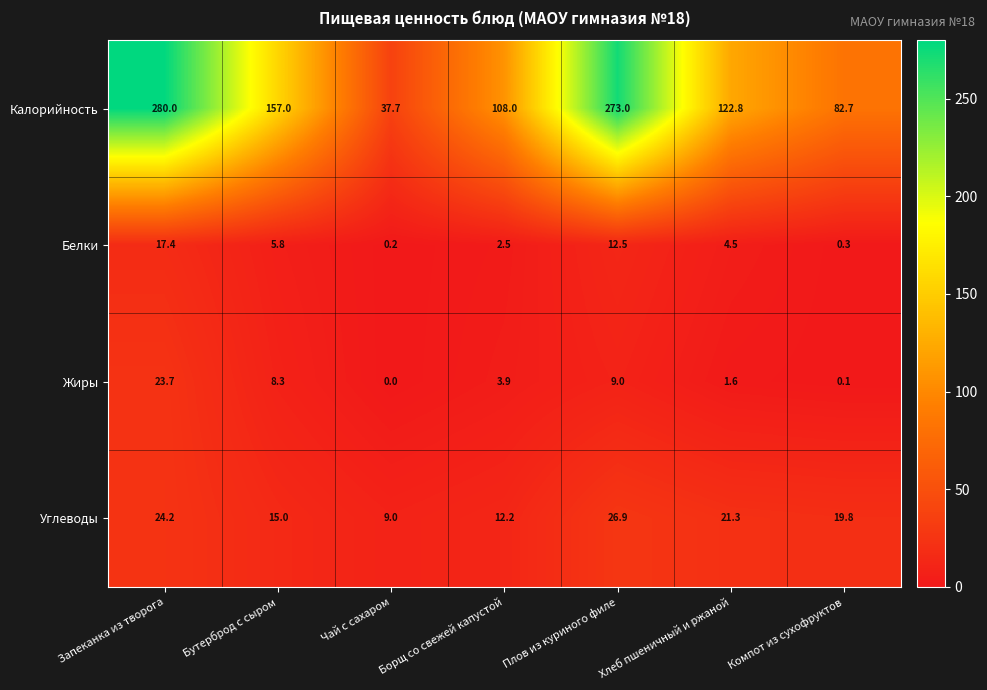

How many data points does each series have?

7